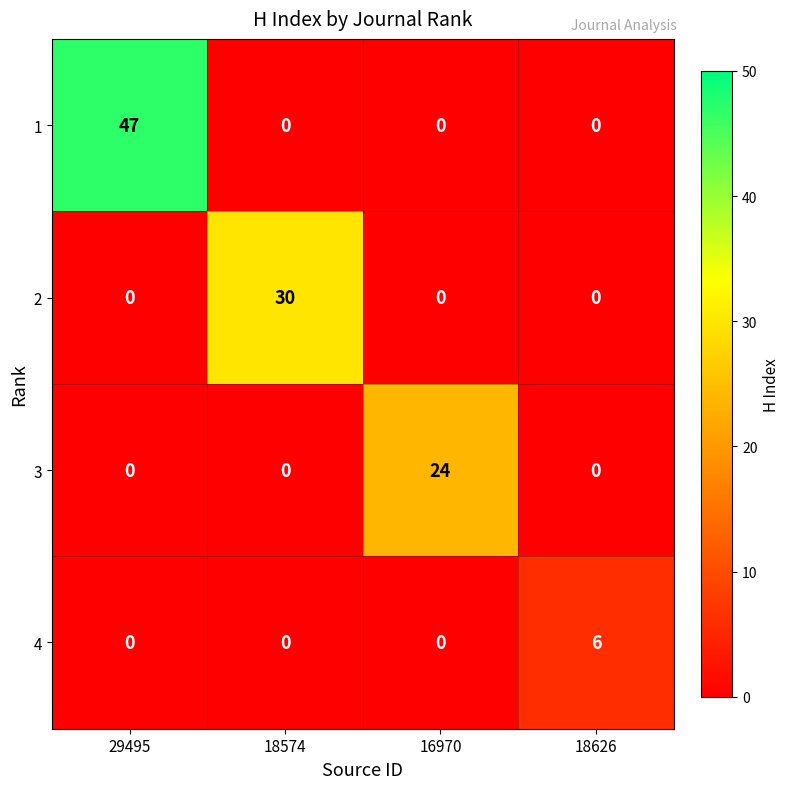

Between 18574 and 18626, which series saw the biggest shift?

2